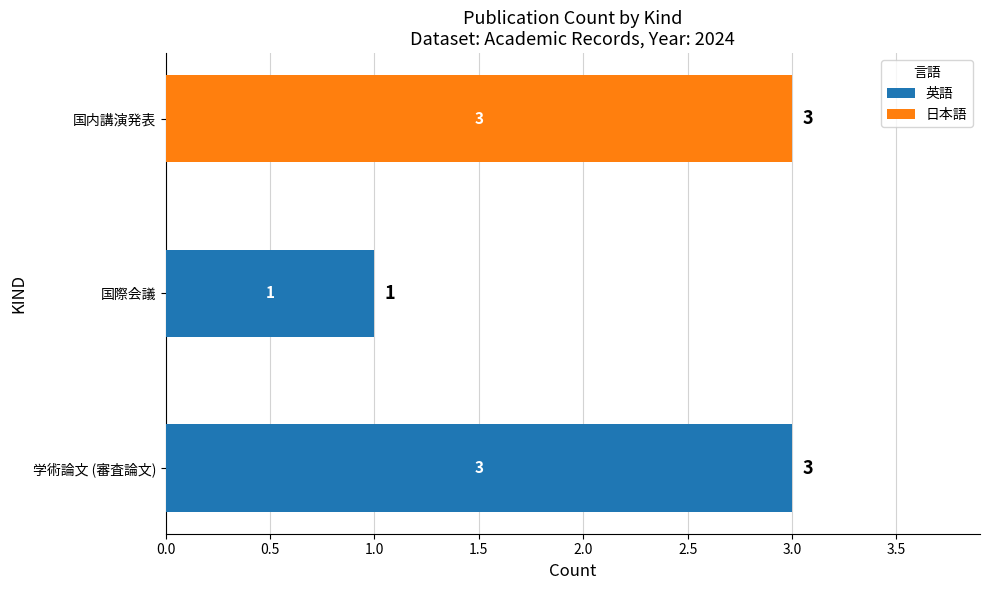

What is the total value across all series at 国内講演発表?

3